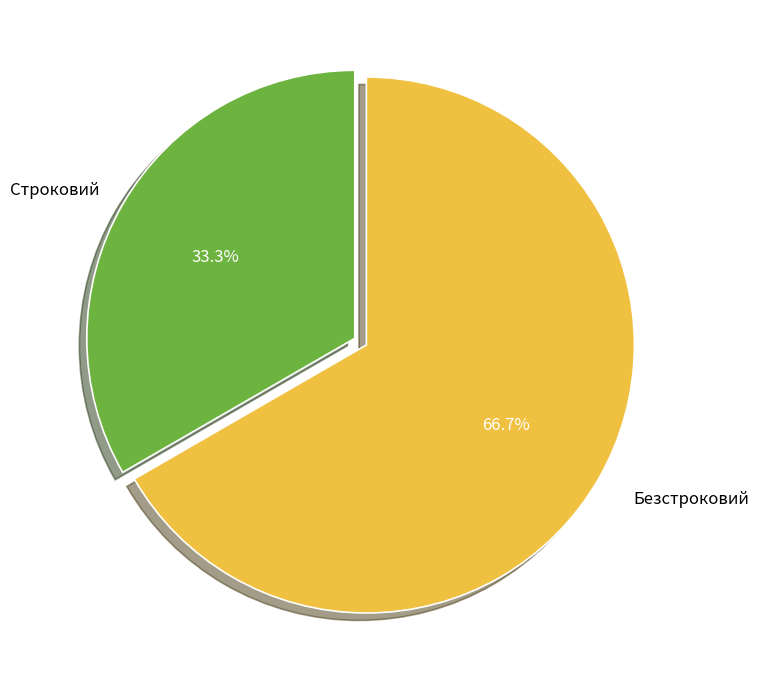

To the nearest percent, what is the average slice percentage?

50%